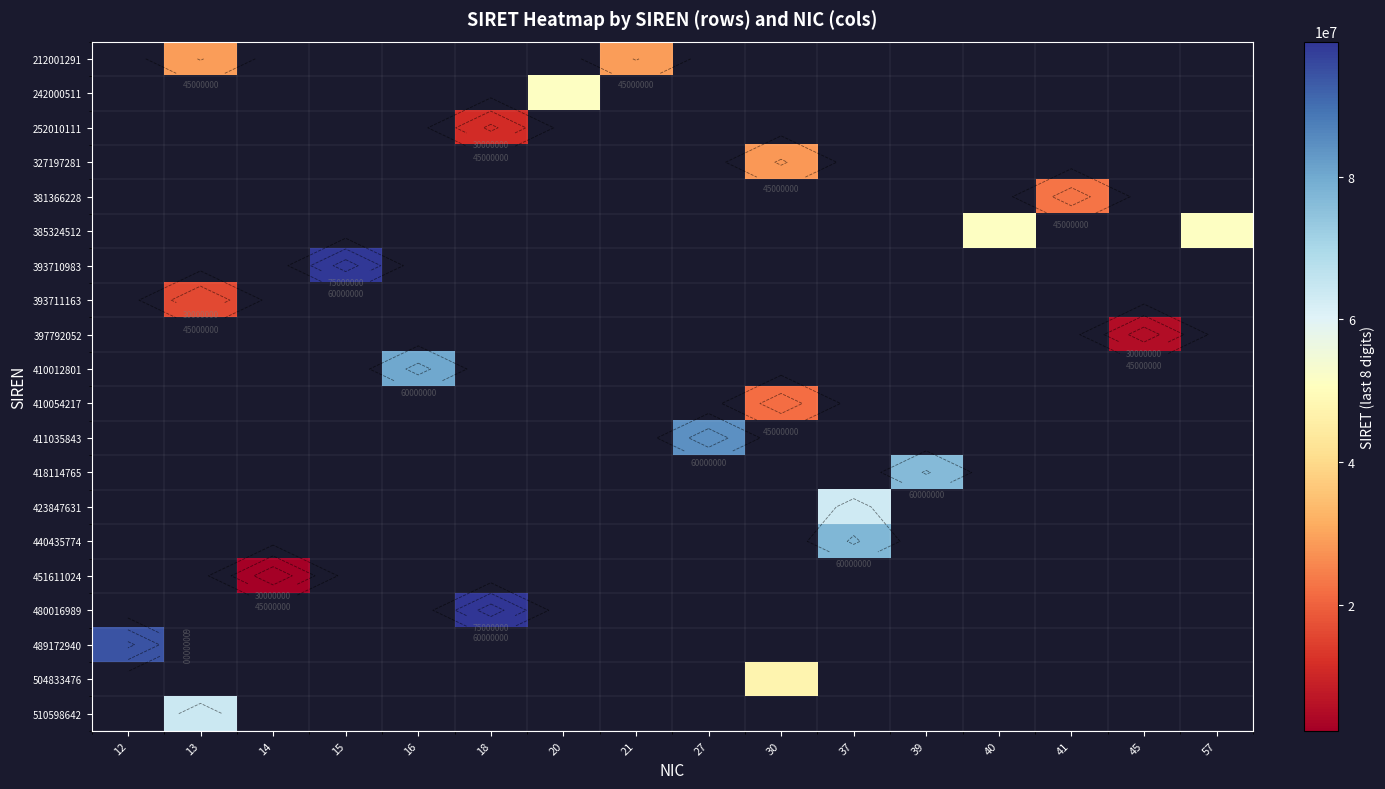

Which series has the largest range (max minus min)?

489172940